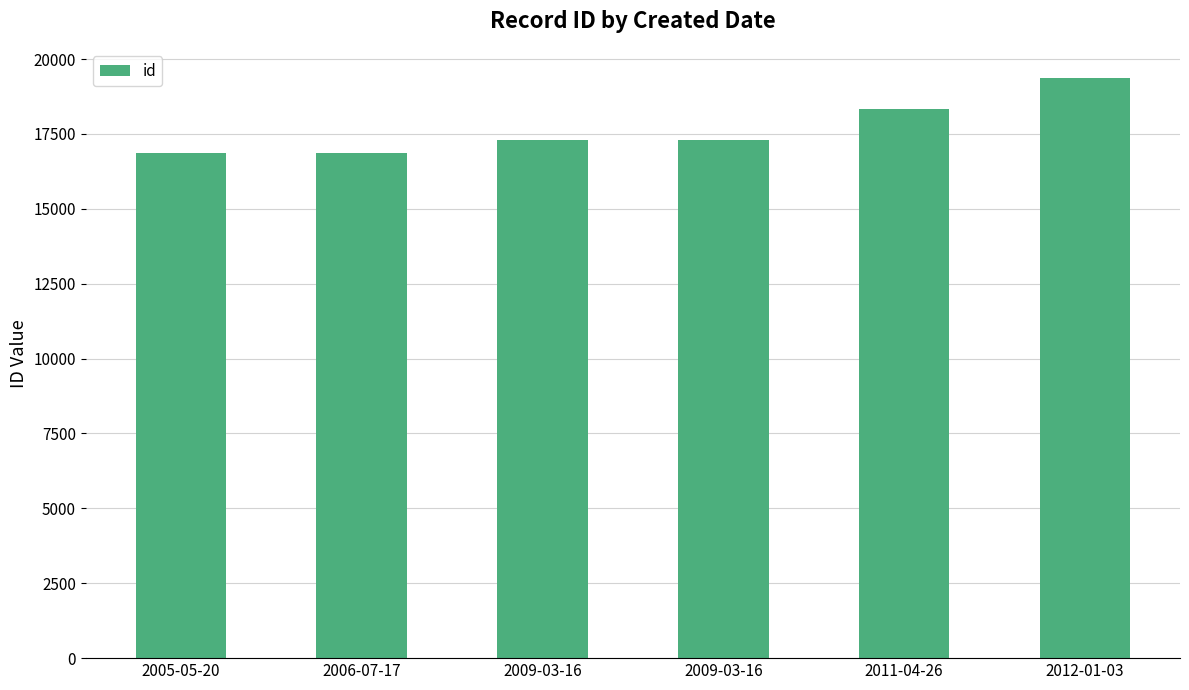

Rank the categories by value from highest to lowest.

2012-01-03, 2011-04-26, 2009-03-16, 2009-03-16, 2006-07-17, 2005-05-20